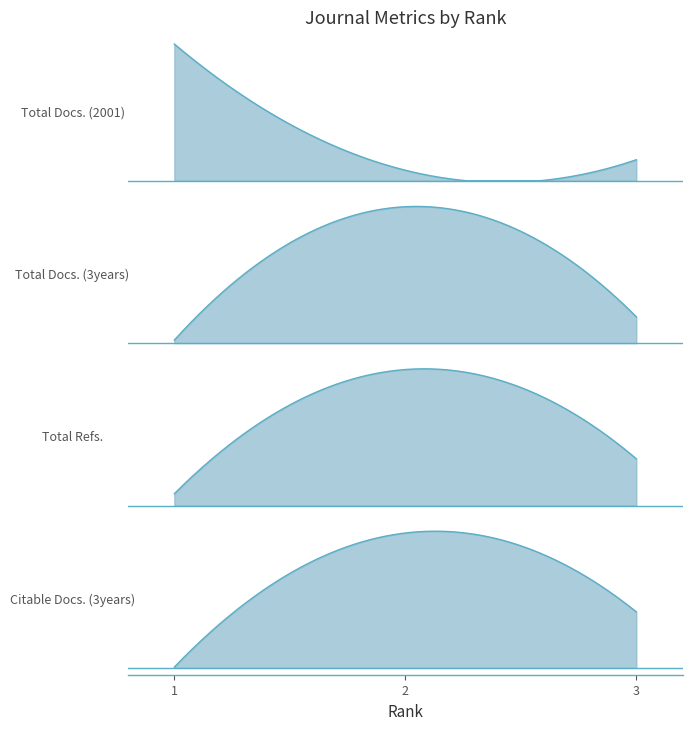

What is the difference between the Total Docs. (2001) values at 2 and 1?

12